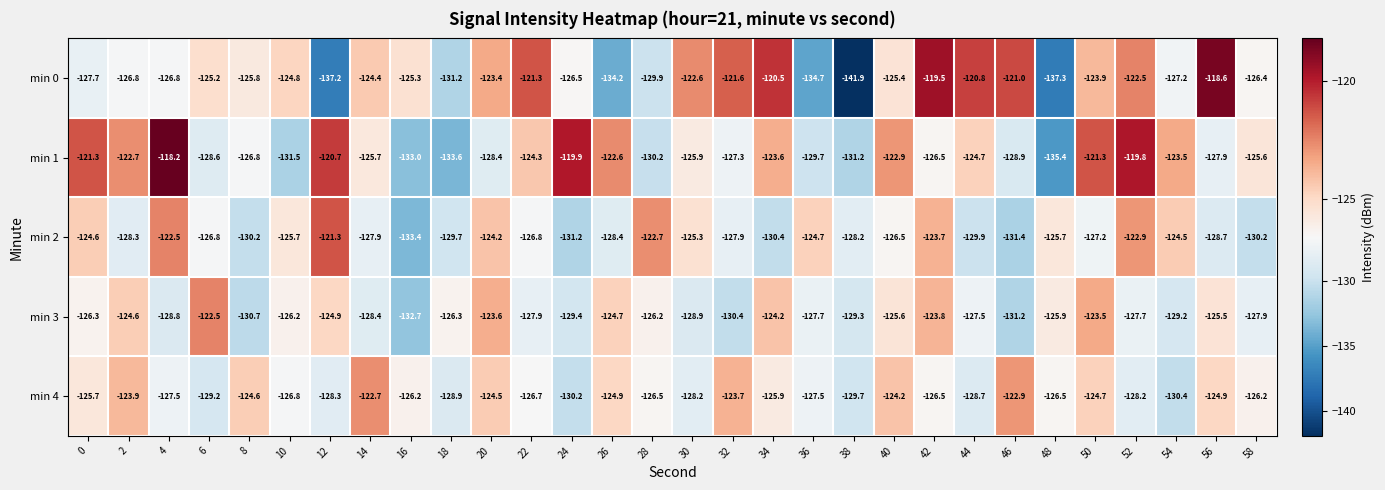

What is the difference between the maximum and minimum values in the min 4 series?

7.7